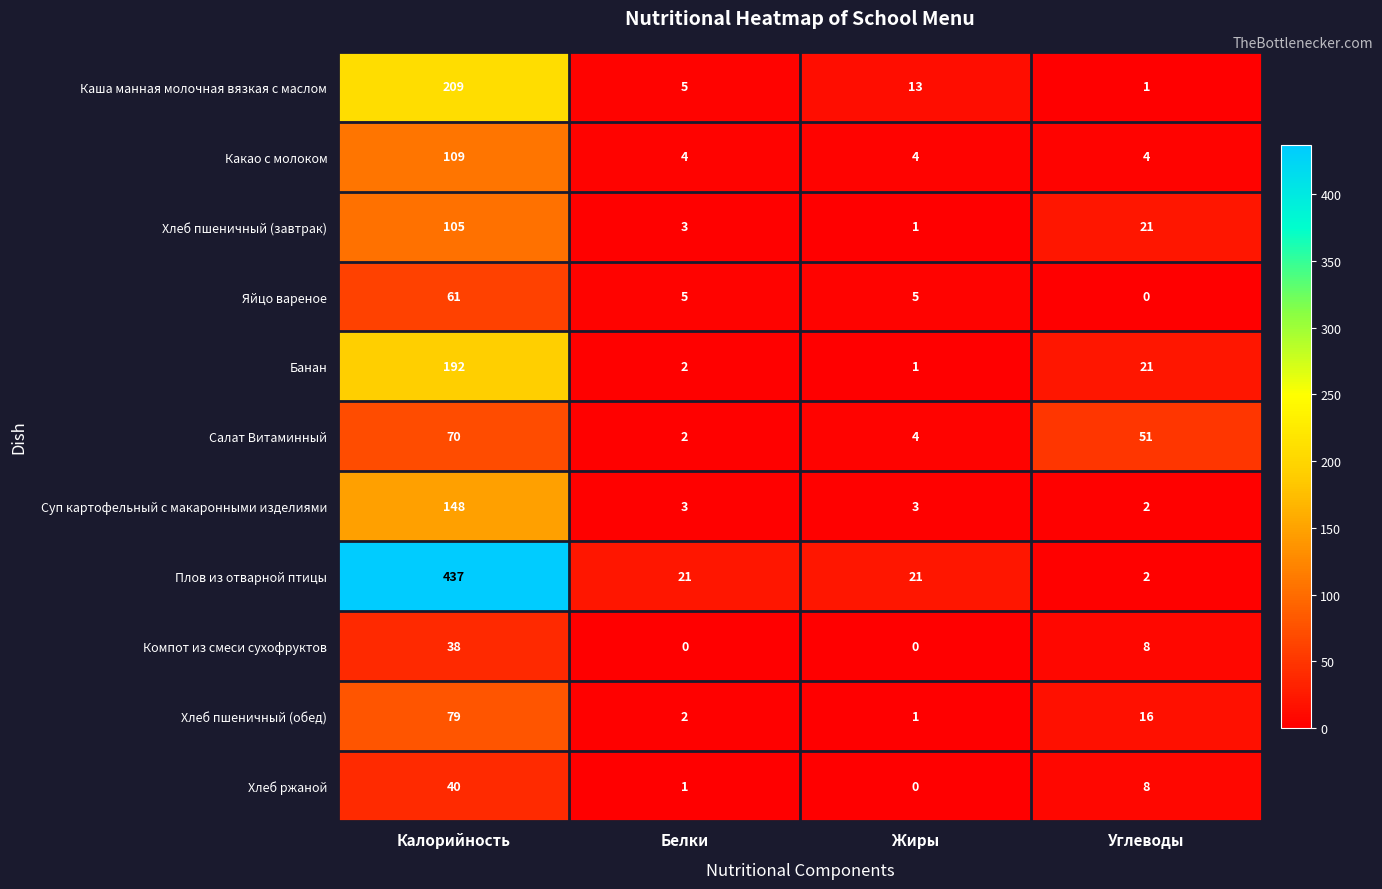

At Калорийность, list the series in order from largest to smallest.

Плов из отварной птицы, Каша манная молочная вязкая с маслом, Банан, Суп картофельный с макаронными изделиями, Какао с молоком, Хлеб пшеничный (завтрак), Хлеб пшеничный (обед), Салат Витаминный, Яйцо вареное, Хлеб ржаной, Компот из смеси сухофруктов